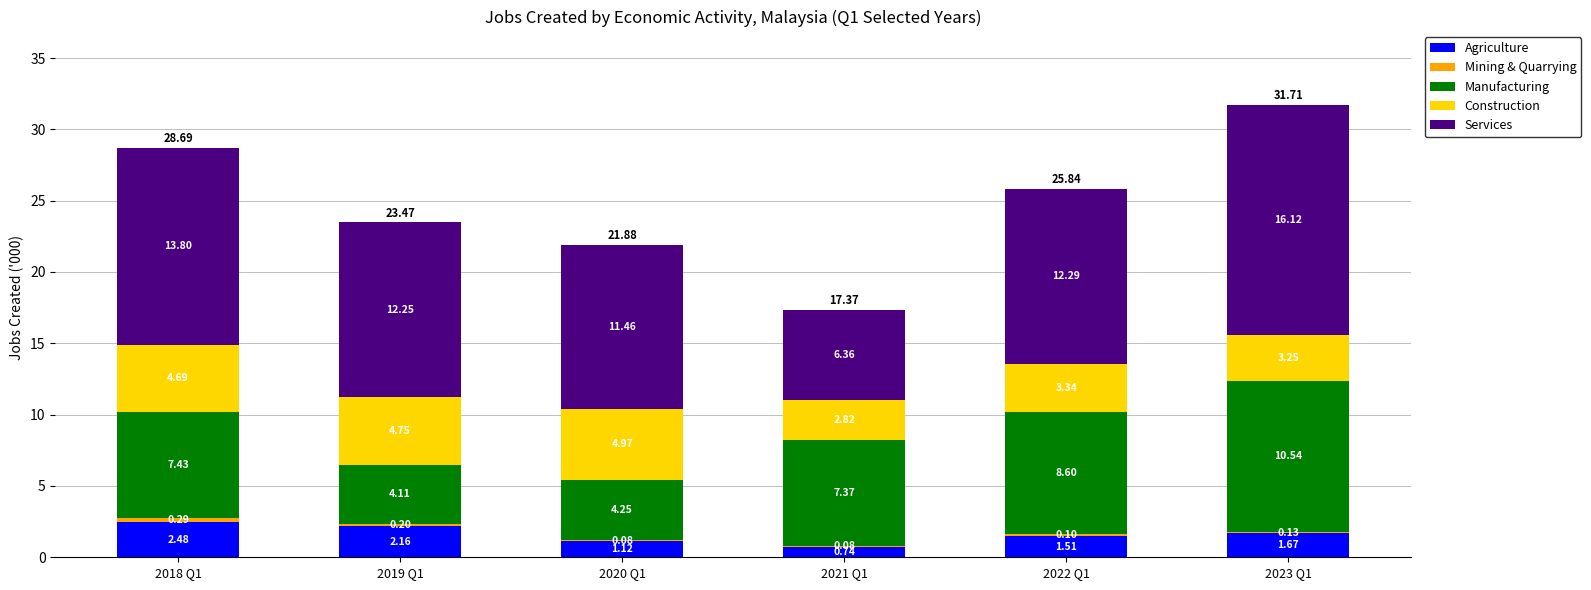

At which category is the sum across all series the highest?

2023 Q1